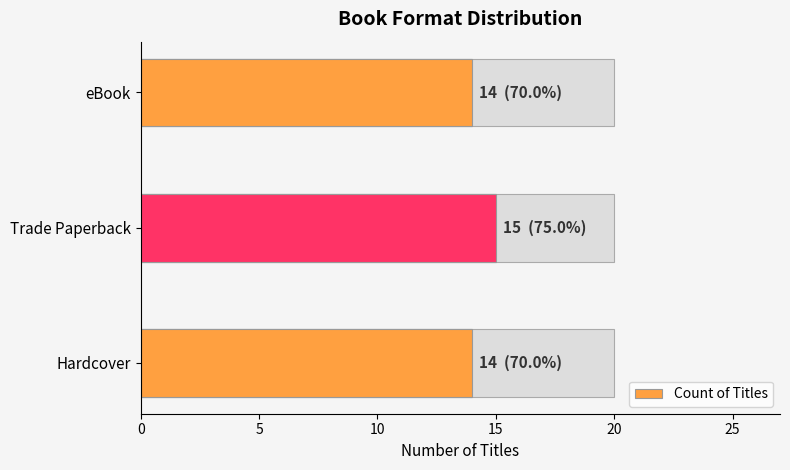

Is it true that the value at Trade Paperback is 15?

True